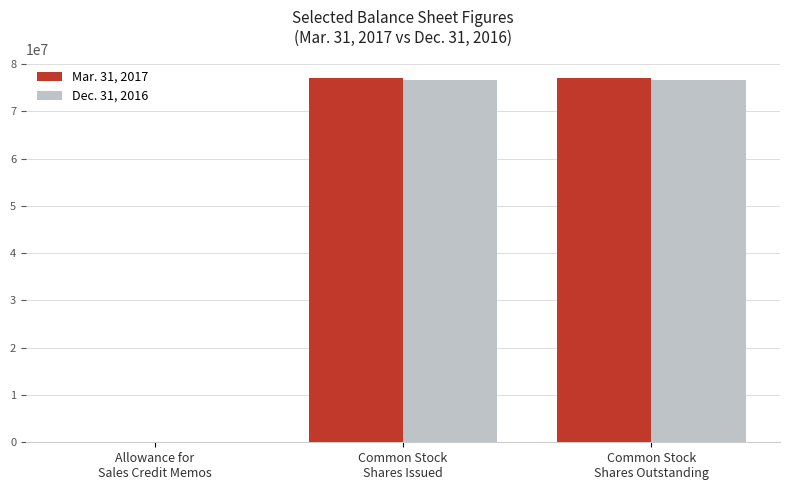

Does the chart contain stacked bars?

No